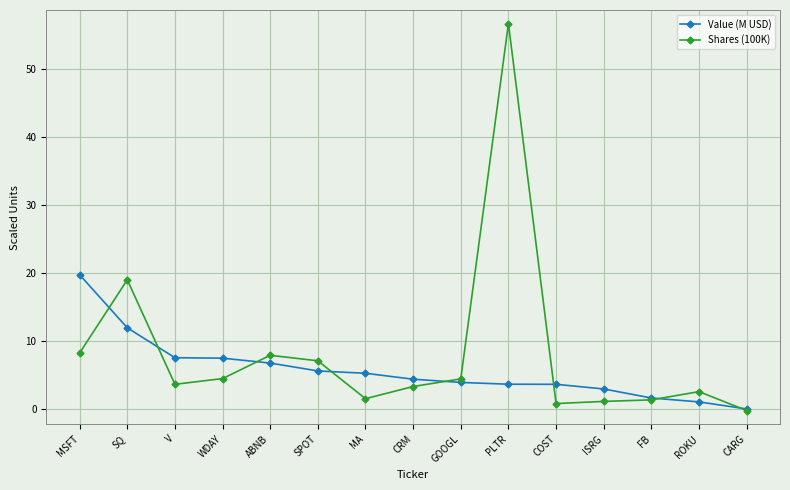

True or false: Shares (100K) has more than 0 interior local peaks.

True